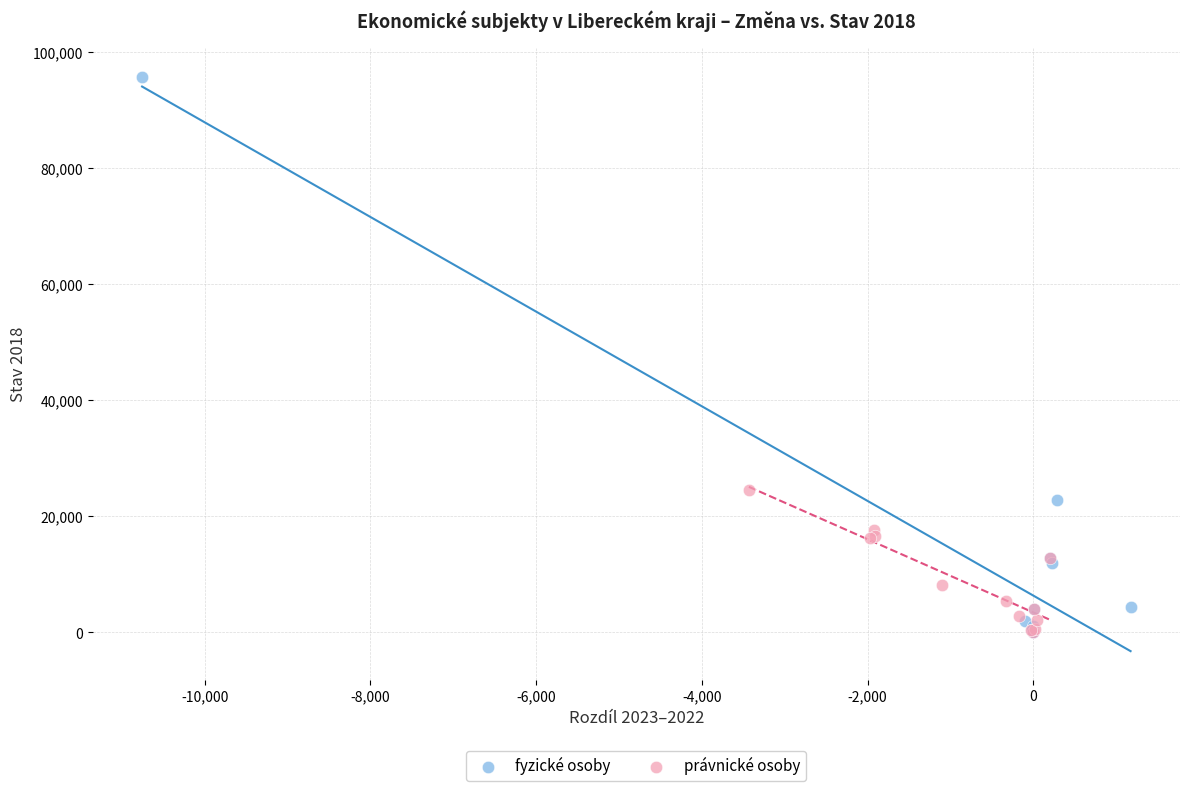

Which series has the largest Y range (max minus min)?

fyzické osoby